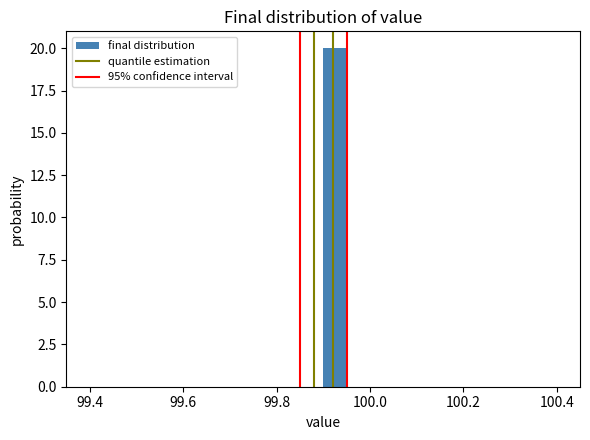

Around what value on the x-axis is the tallest bar? Give the approximate position of its centre, as read against the axis.

99.92